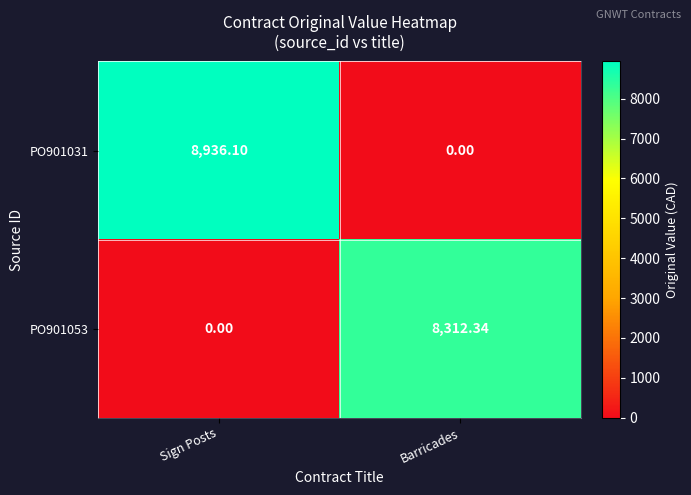

At which category is the sum across all series the highest?

Sign Posts